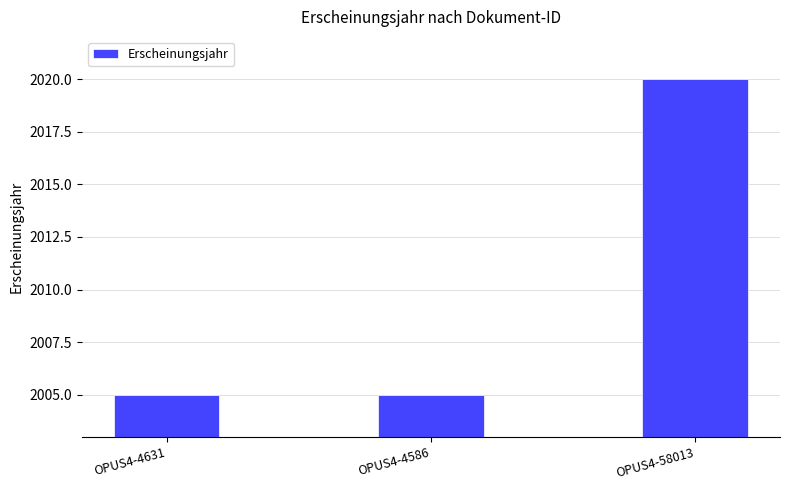

What is the label of the 1st bar from the left?

OPUS4-4631